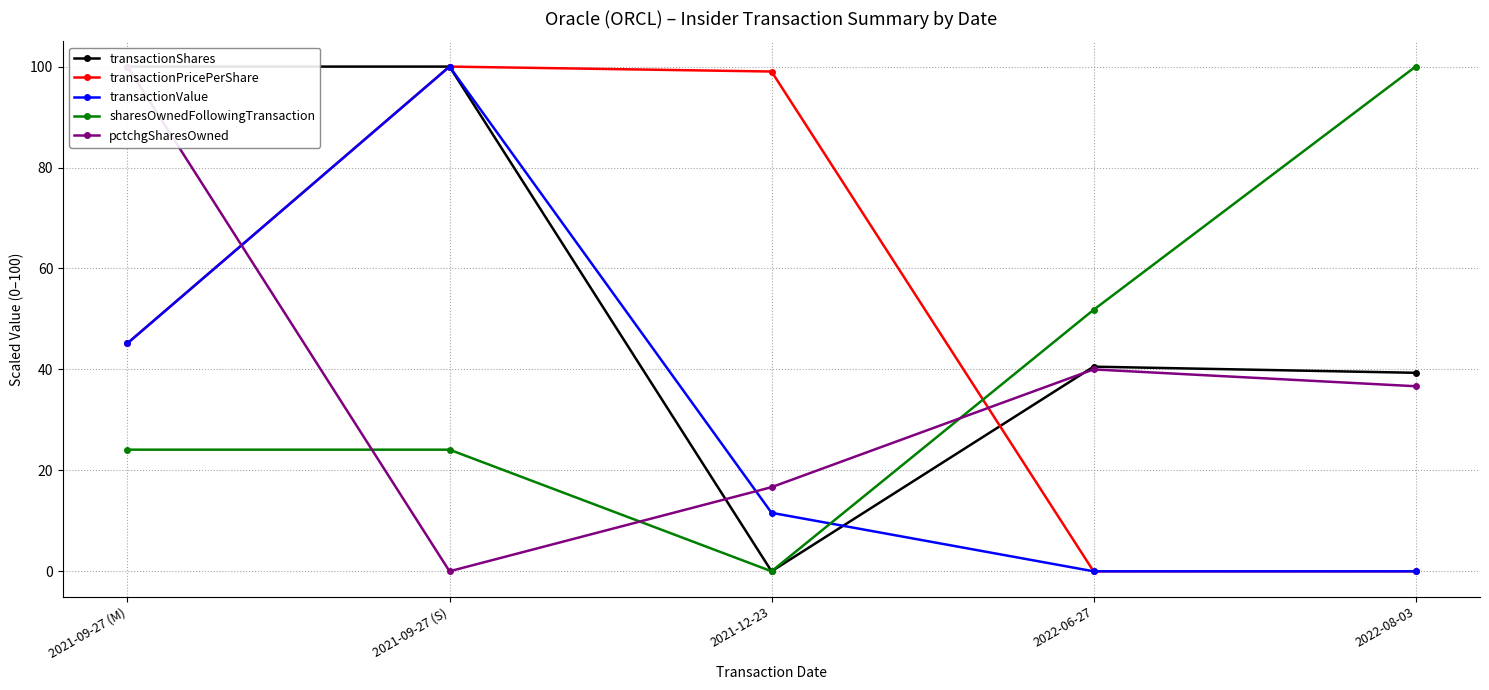

Is it true that transactionShares equals 59.1 at 2022-06-27?

False